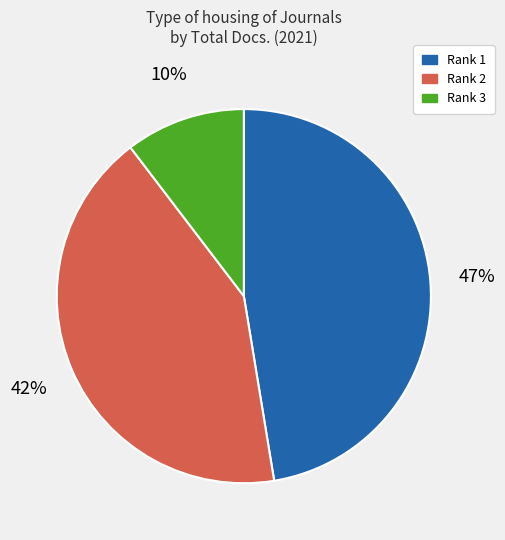

Which has a higher value, Rank 2 or Rank 3?

Rank 2